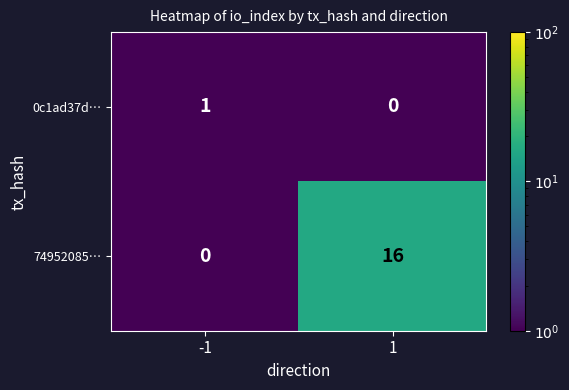

What is the total value across all series at 1?

16